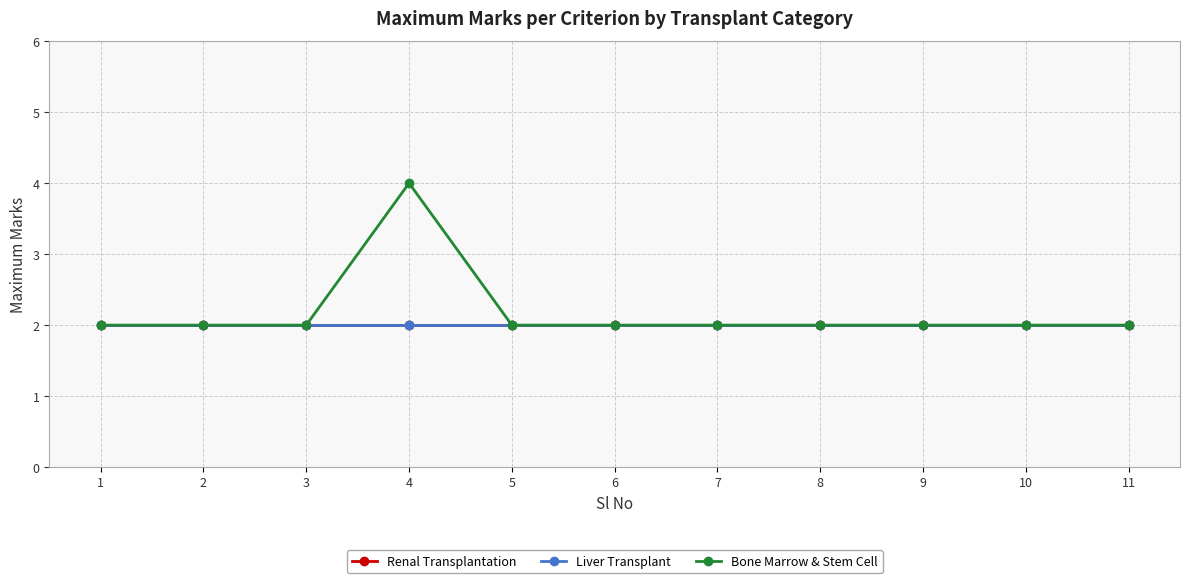

True or false: Bone Marrow & Stem Cell has a value of 1 at 1.

False